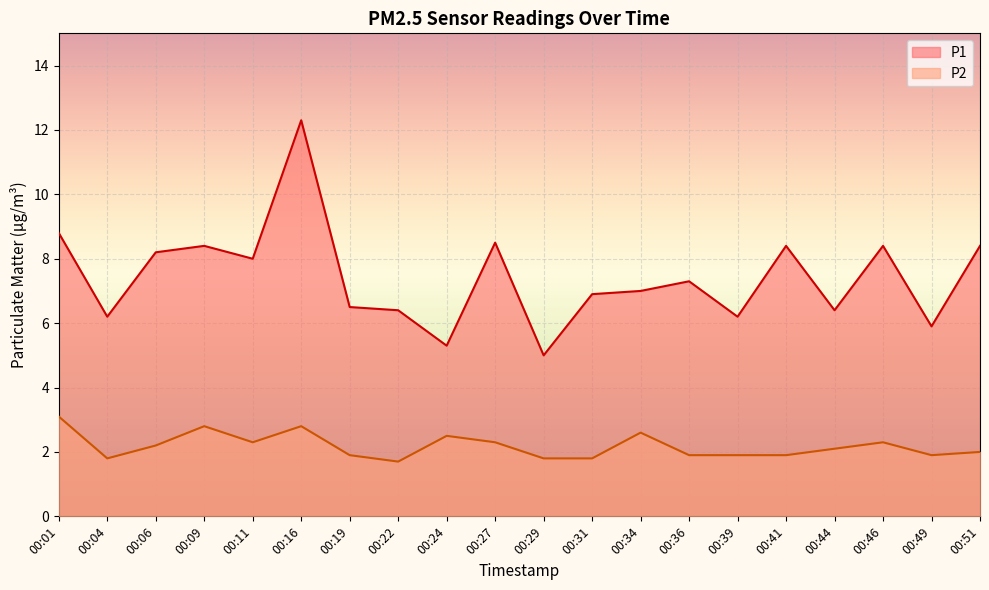

What is the value of the P2 point at the 5th from the left?

2.3